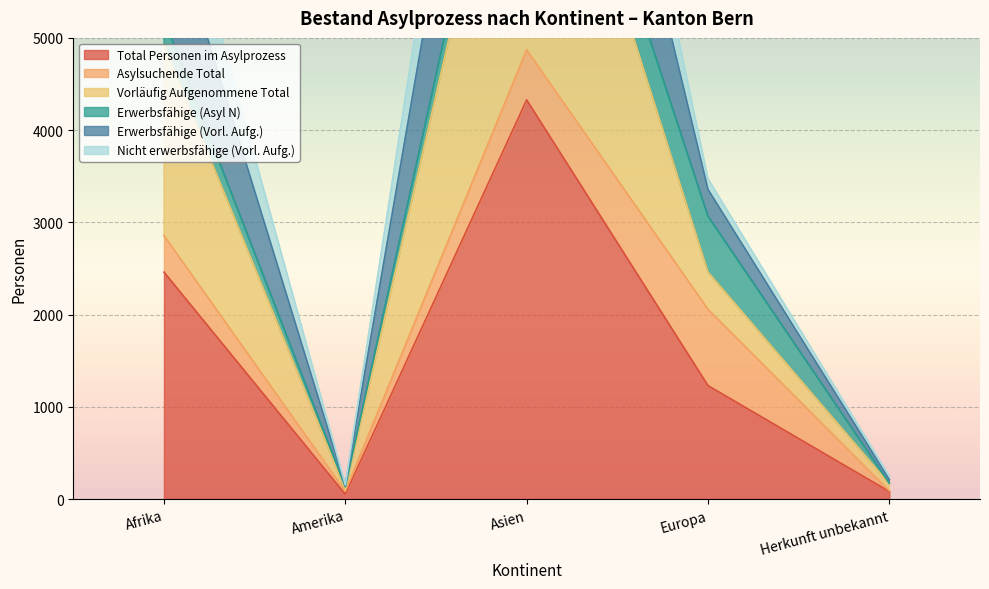

The Total Personen im Asylprozess series shows 316 at Europa. True or false?

False